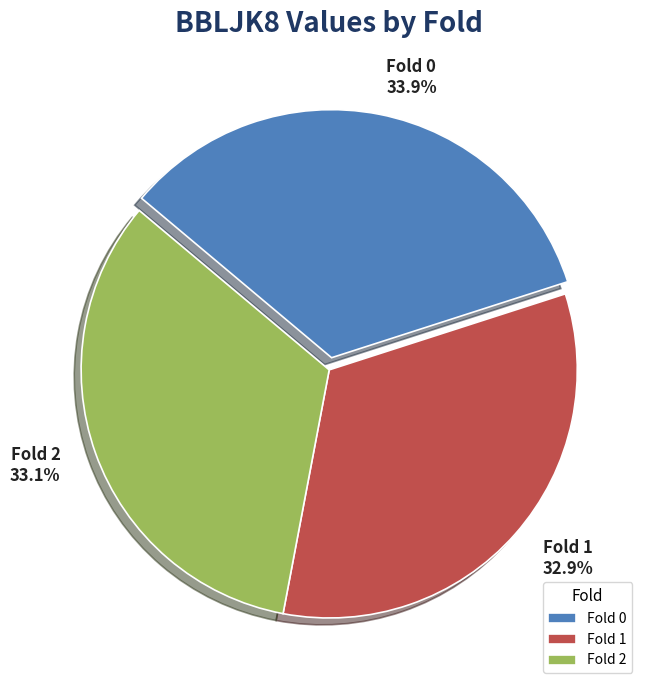

What is the largest slice in the pie chart?

Fold 0